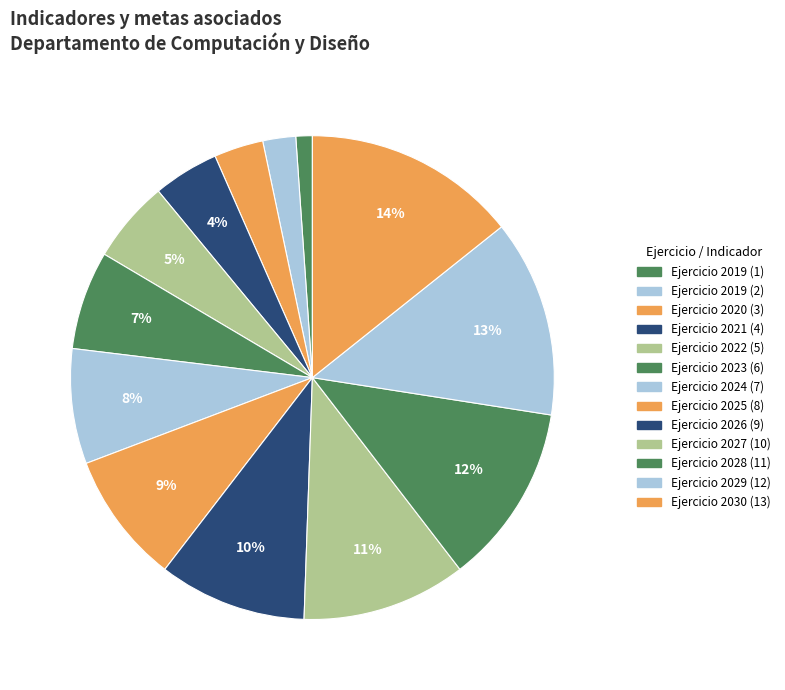

Approximately how many times larger is the value at Ejercicio 2020 (3) compared to Ejercicio 2030 (13)?

0.2